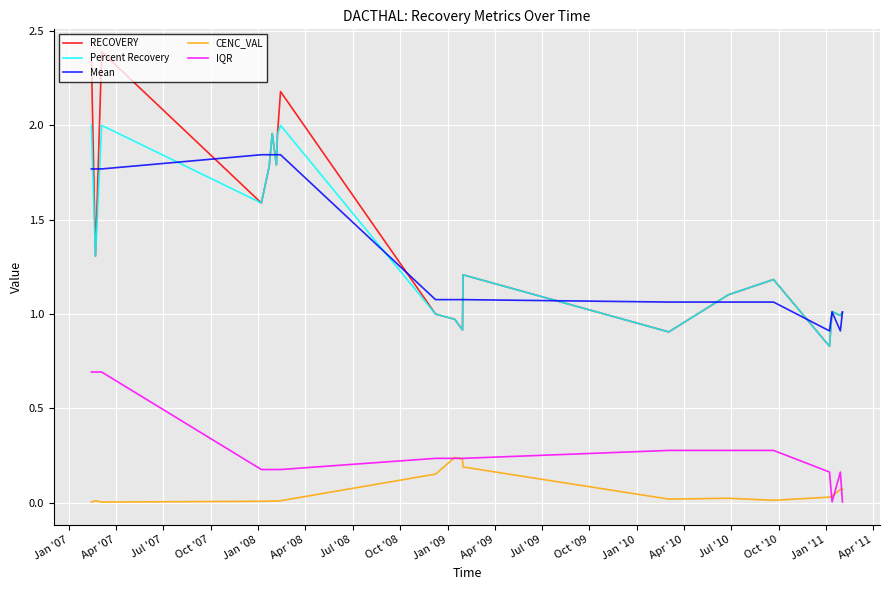

True or false: Percent Recovery and IQR intersect in this chart.

False